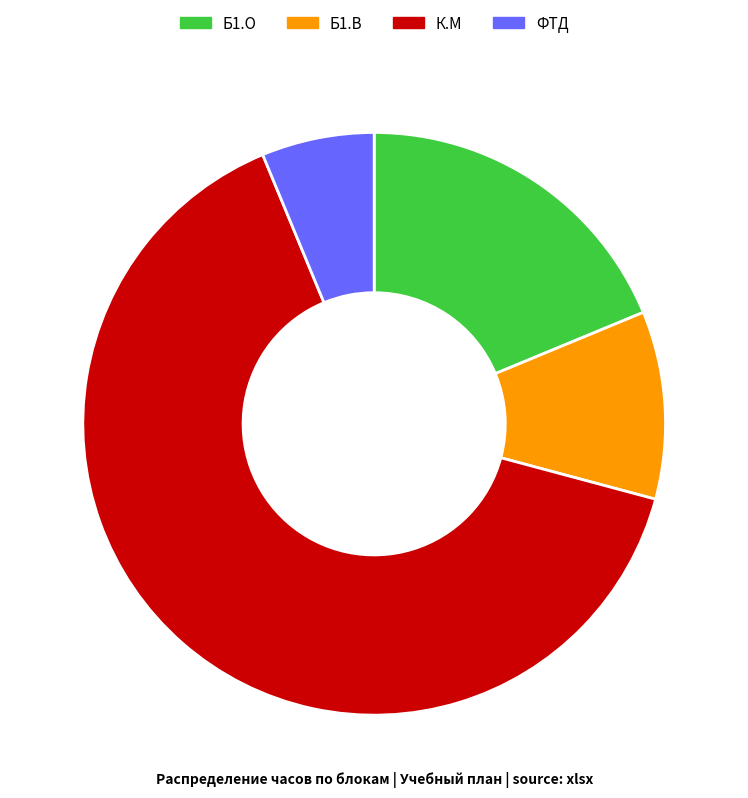

Between Б1.В and ФТД, which is larger?

Б1.В